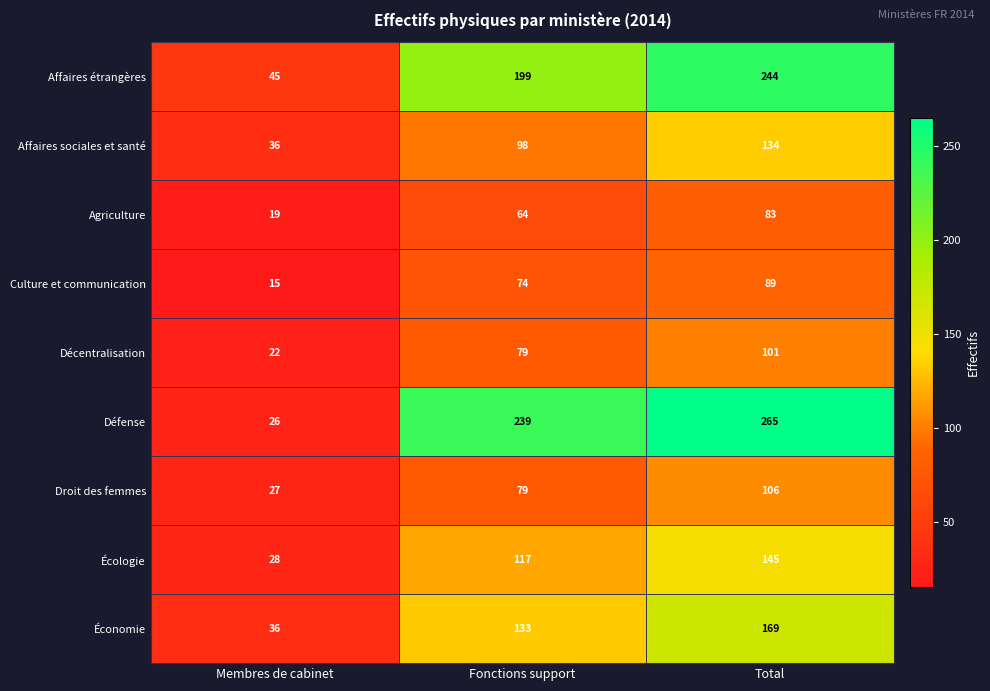

The value of Affaires sociales et santé at Membres de cabinet is 13. True or false?

False